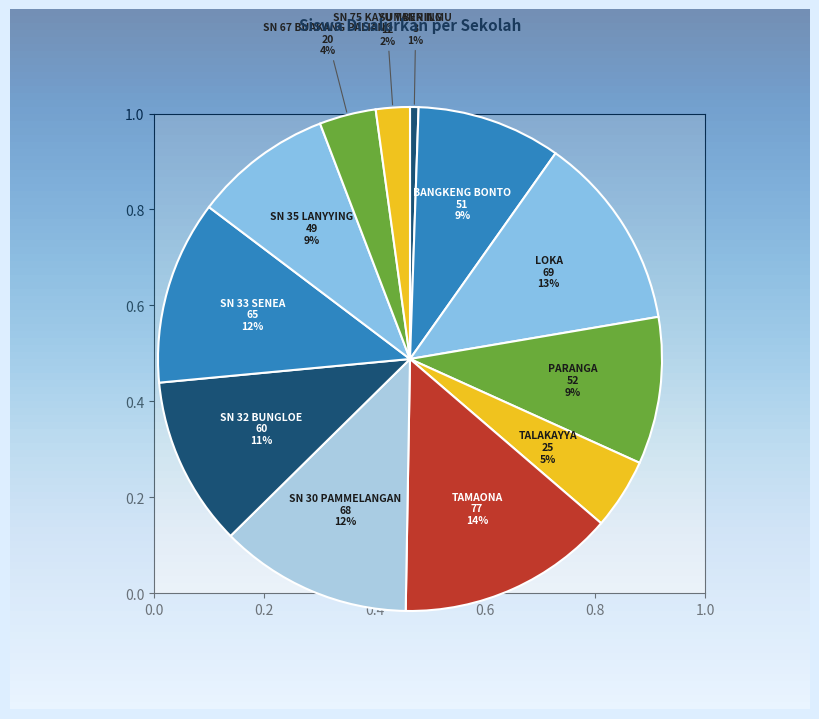

How many slices are in this pie chart?

12